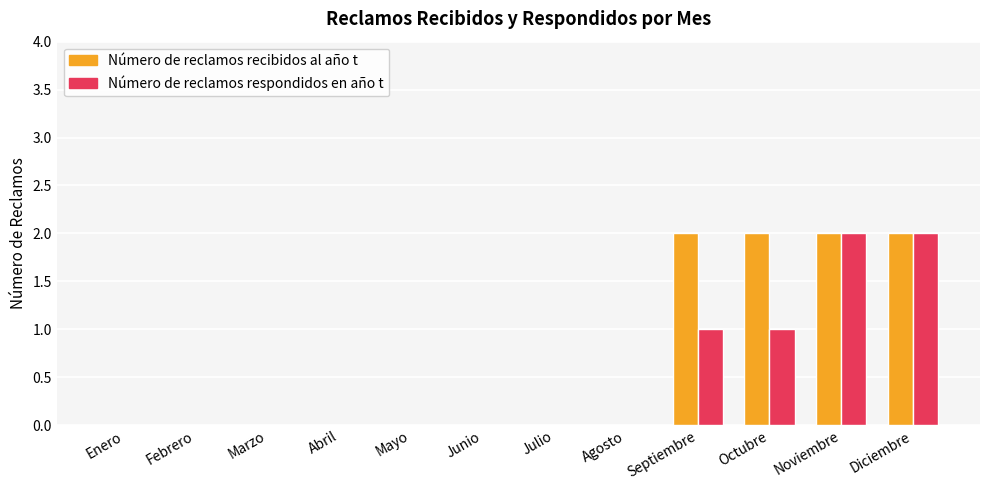

What is the sum of all Número de reclamos recibidos al año t values?

8